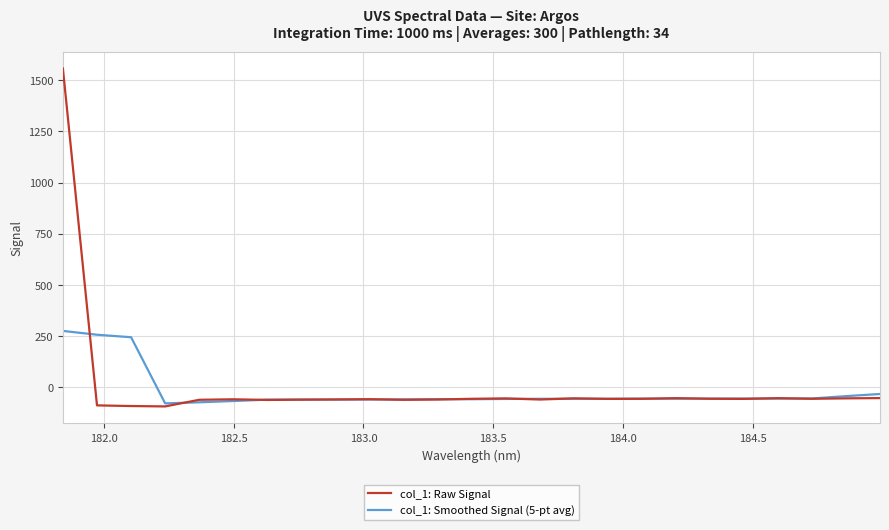

What is the minimum value for col_1: Smoothed Signal (5-pt avg)?

-78.4